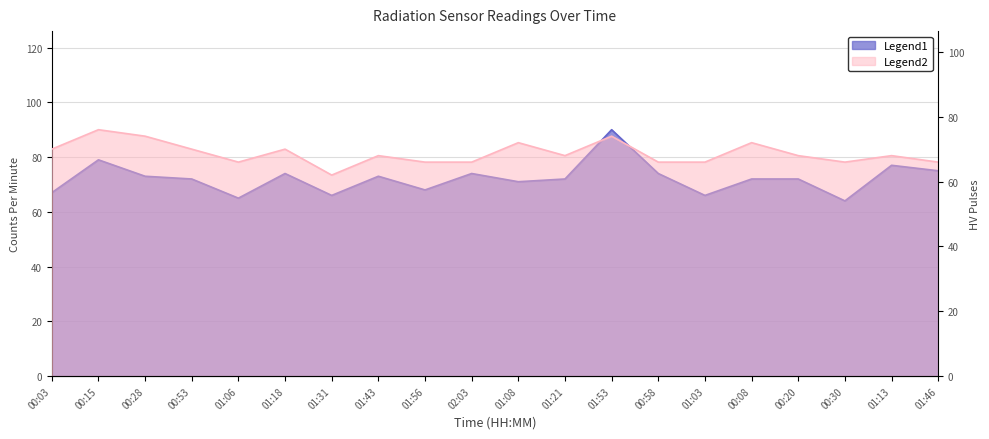

Where is counts_per_minute nearest to the value 77?

01:13